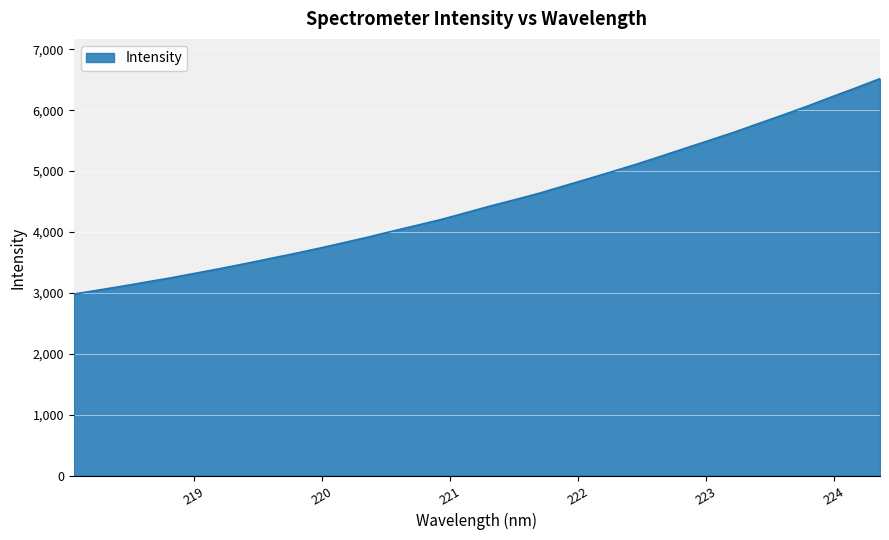

What is the difference between the maximum and minimum values?

3536.8